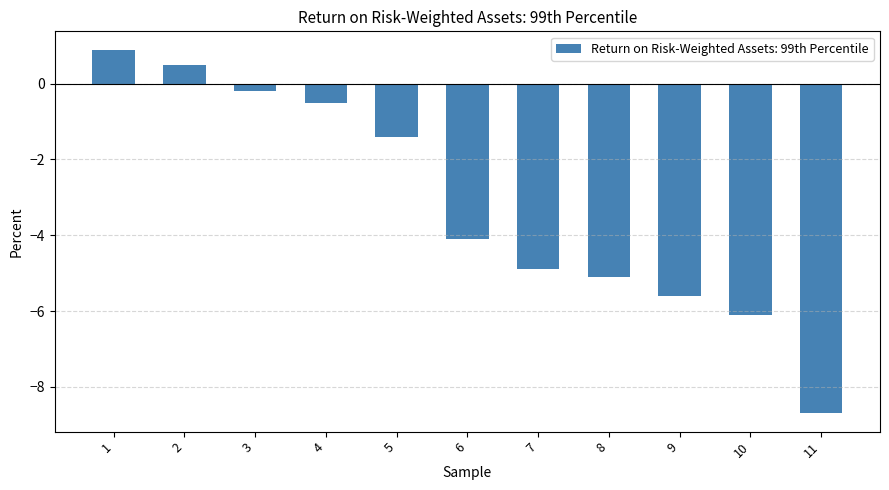

Which has a higher value, 10 or 1?

1